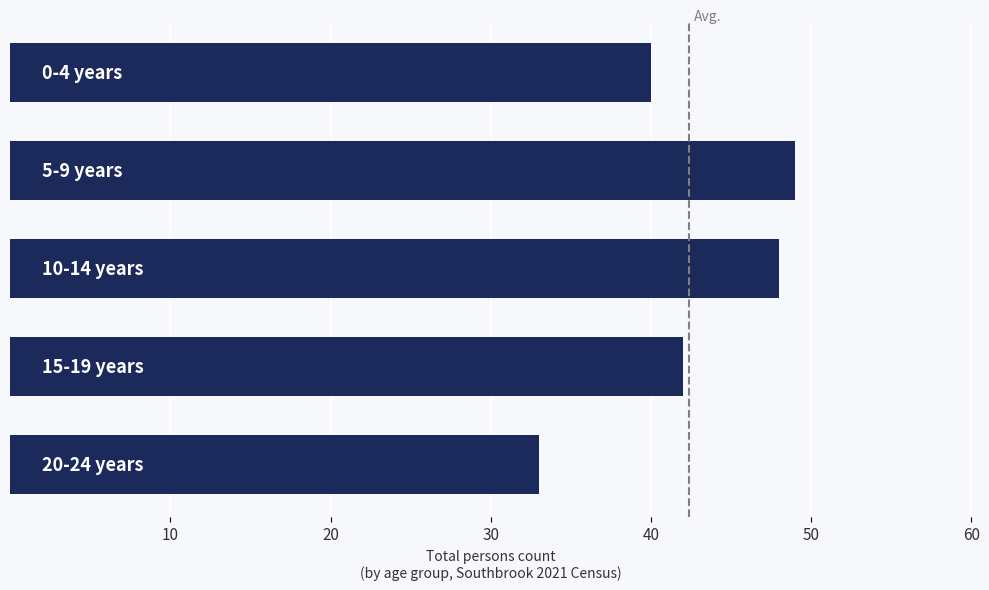

Reading top to bottom, list all the values displayed in this chart.

40	49	48	42	33